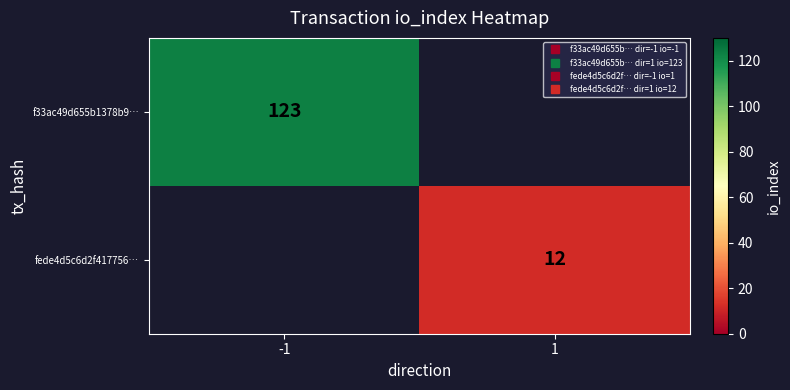

List the series in order of their overall mean, highest first.

f33ac49d655b1378b9…, fede4d5c6d2f417756…